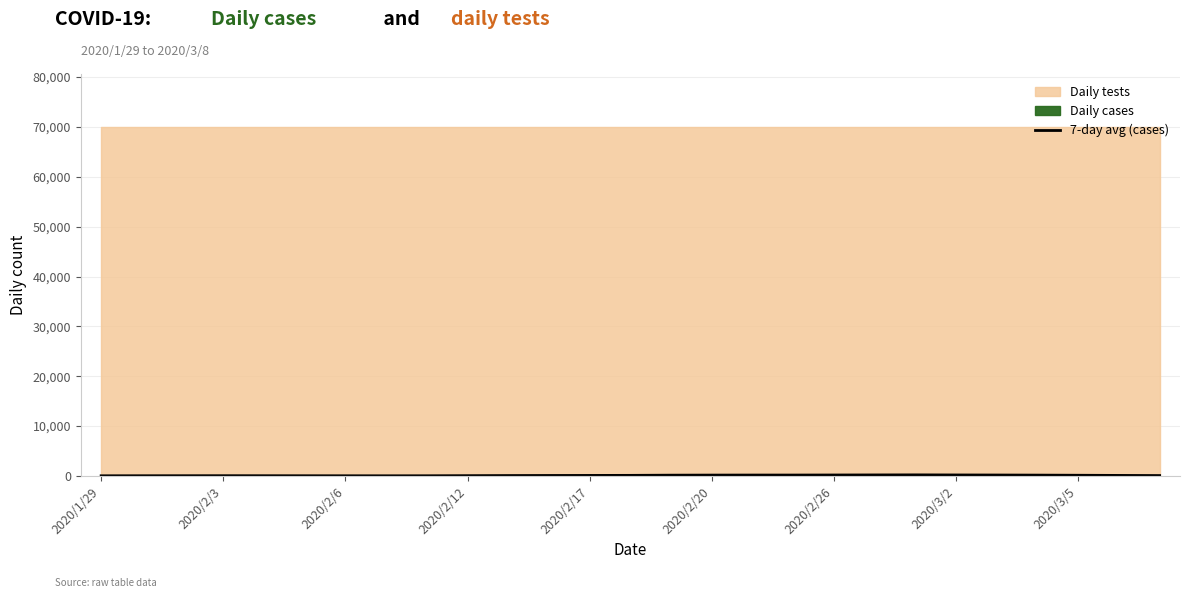

What is the approximate value at 26?

85.1